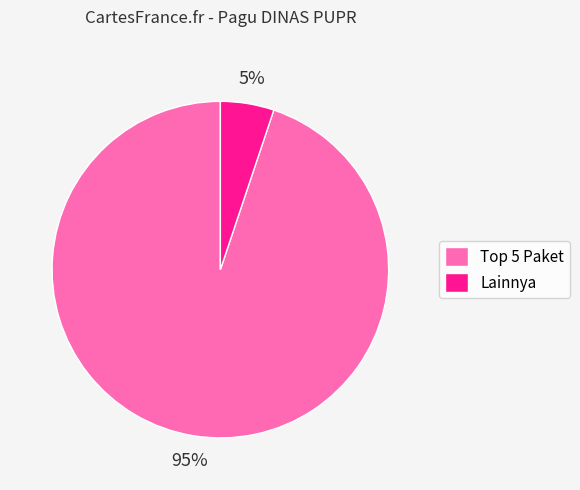

To the nearest percent, what is the average slice percentage?

50%